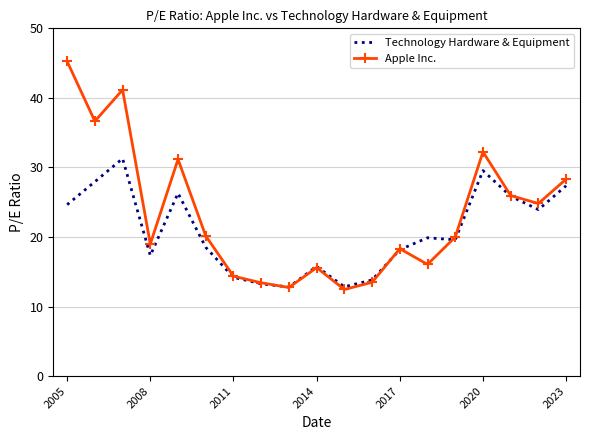

List the series in order of their overall mean, highest first.

Apple Inc., Technology Hardware & Equipment